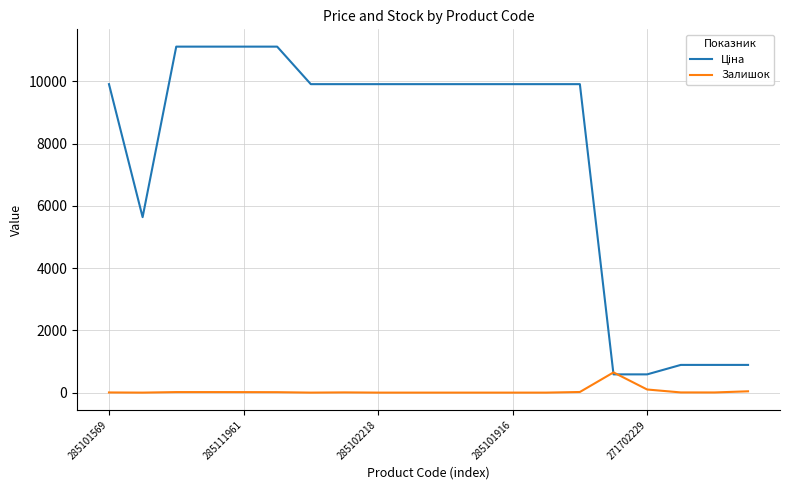

What is the highest value of the Залишок series?

649.0